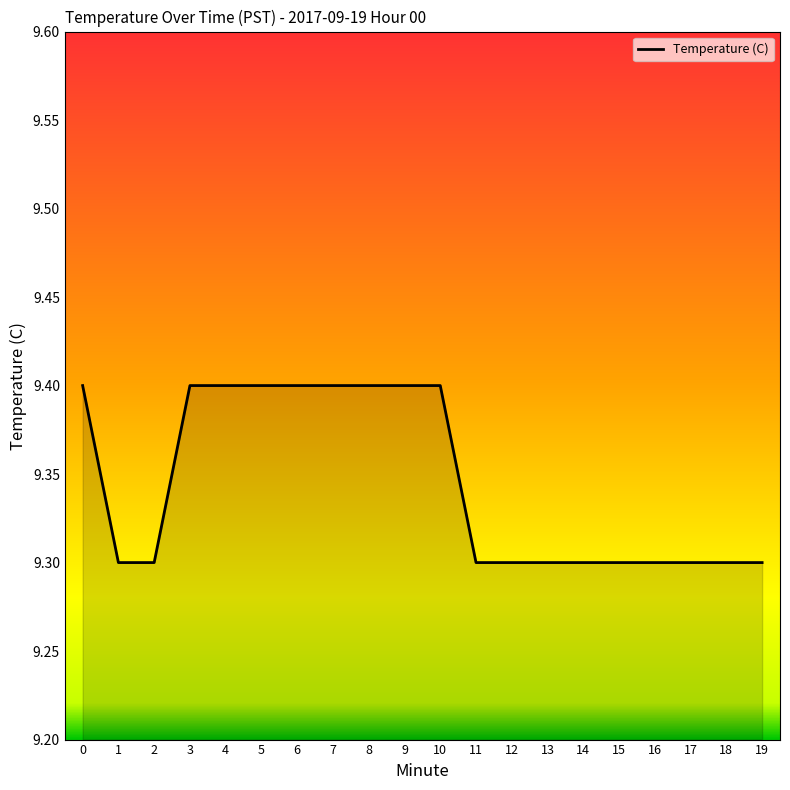

Read the value at 16.

9.3